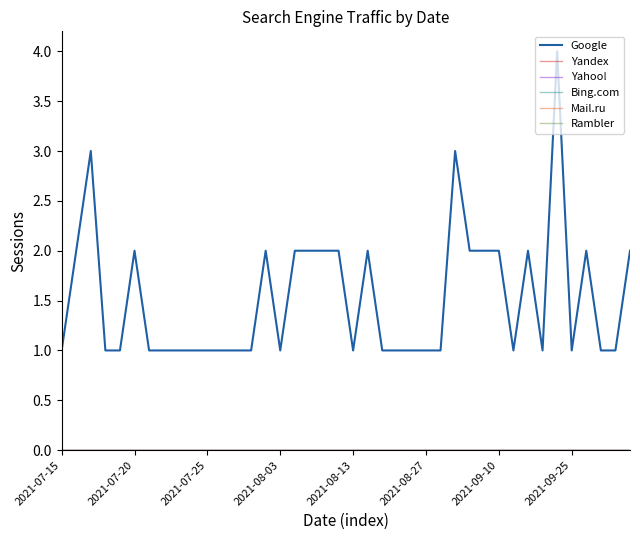

Does the chart display data point markers on the line(s)?

No